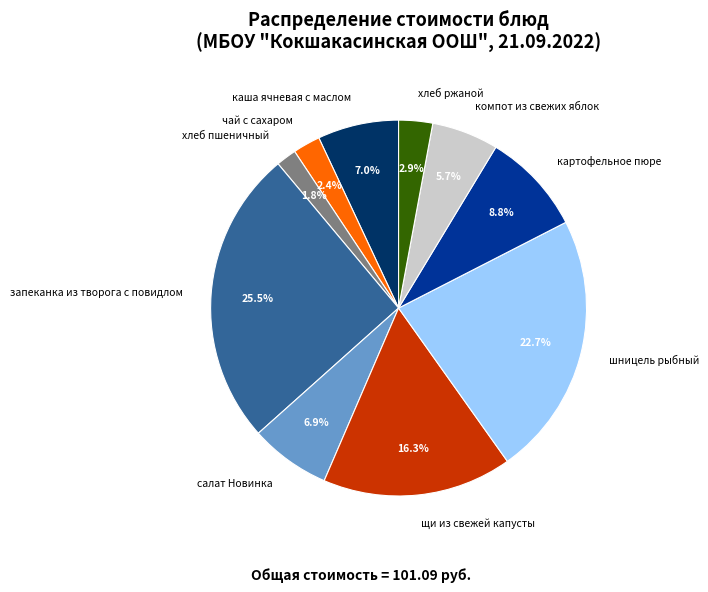

How many segments does this pie chart have?

10